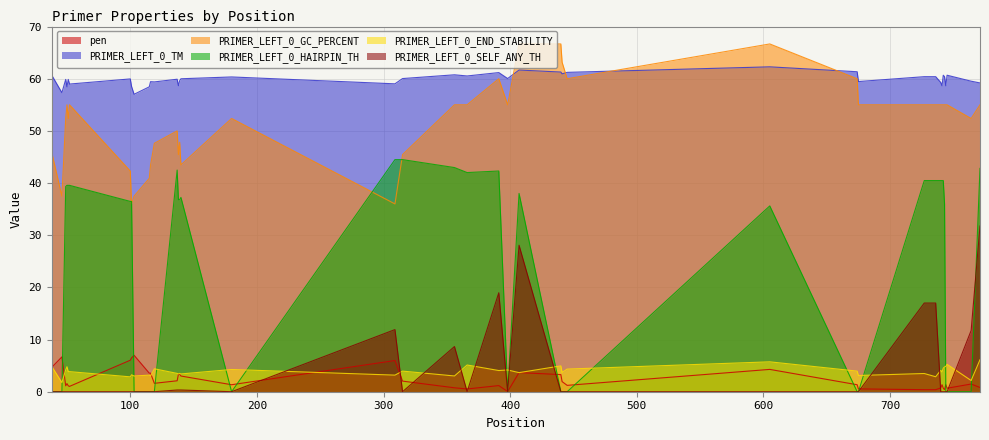

Does the chart display data point markers on the line(s)?

No